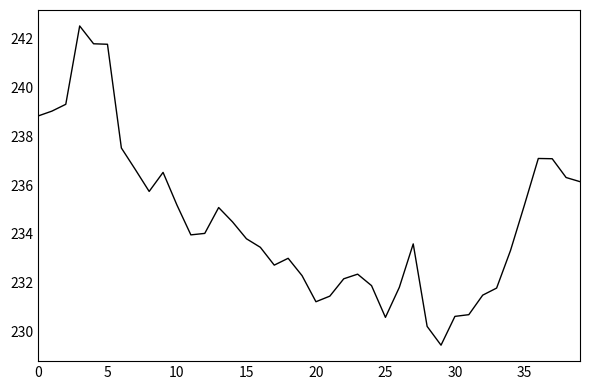

What is the difference between the maximum and minimum values?

13.1